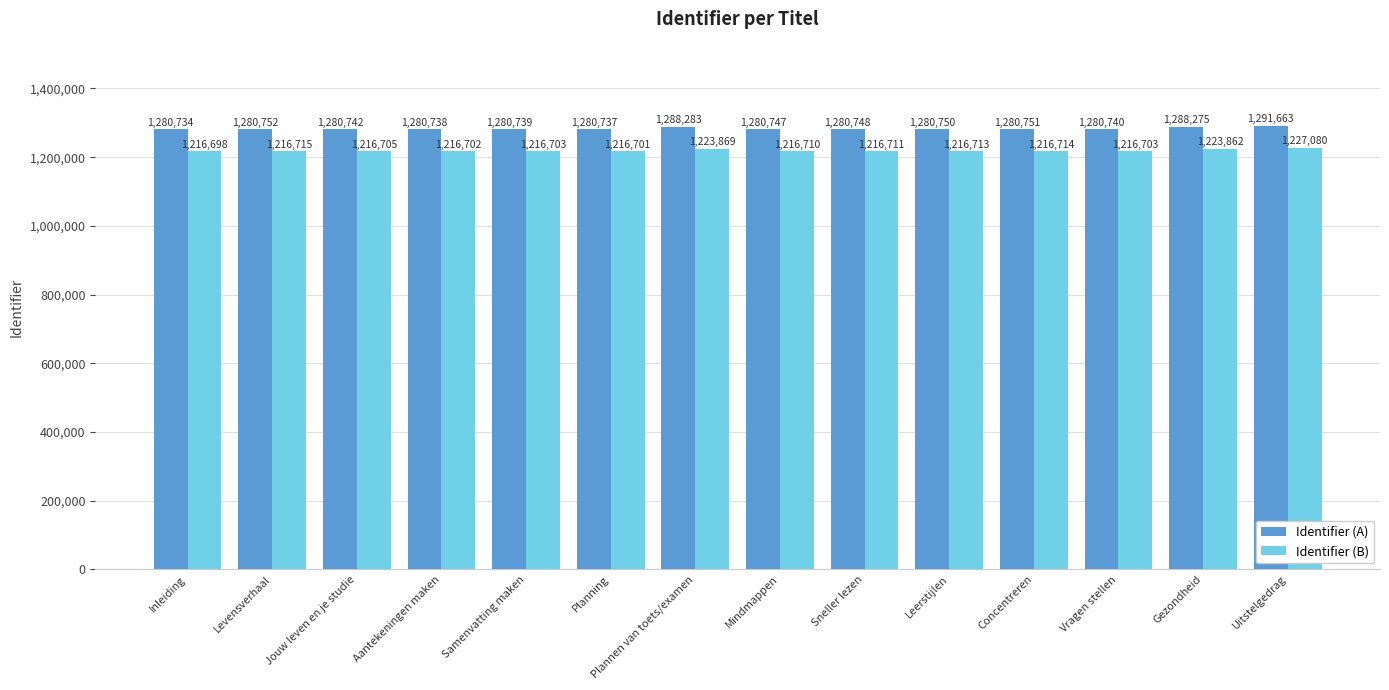

What is the maximum value for Identifier (B)?

1227080